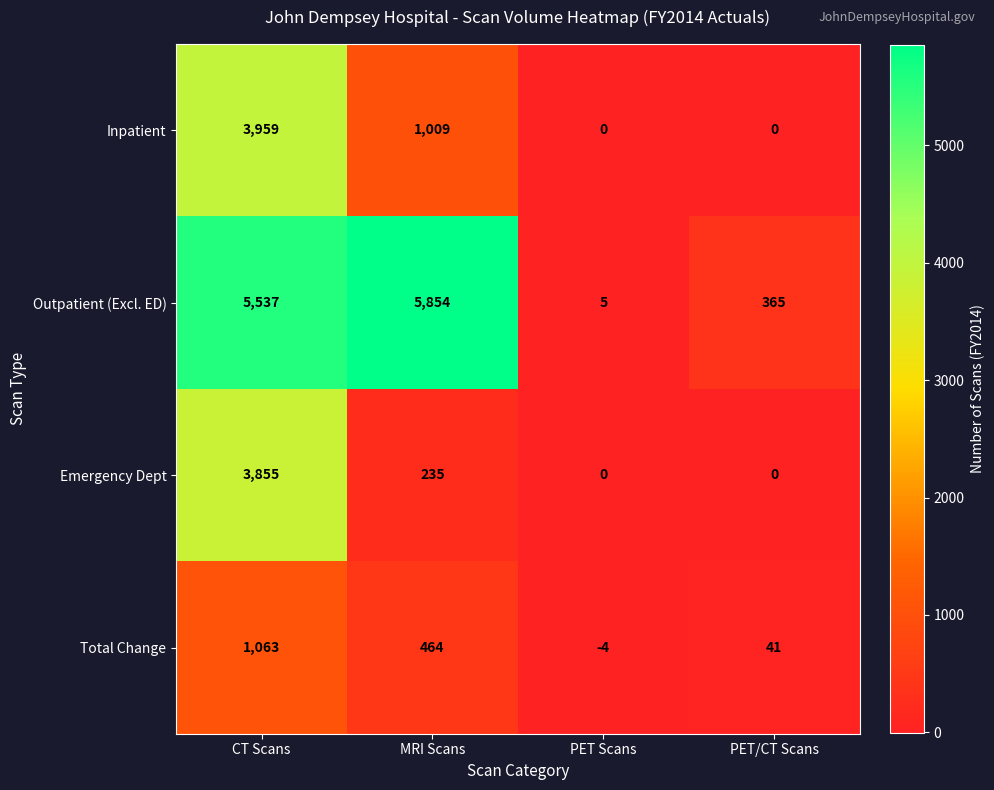

Which label corresponds to the smallest value in the chart?

PET Scans